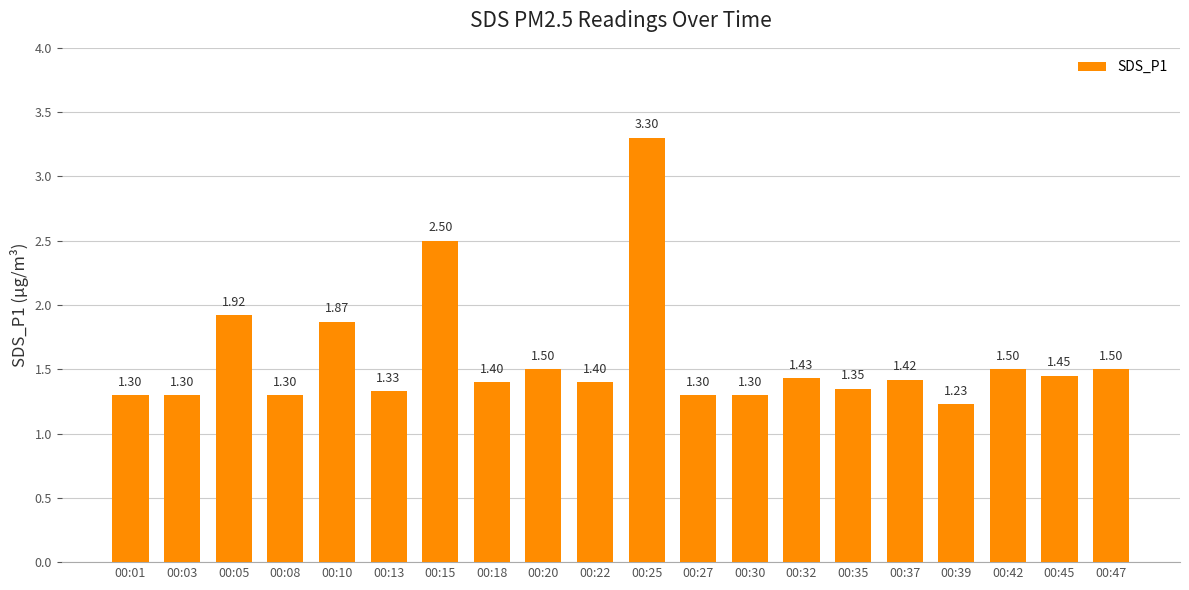

Which has a higher value, 00:42 or 00:05?

00:05